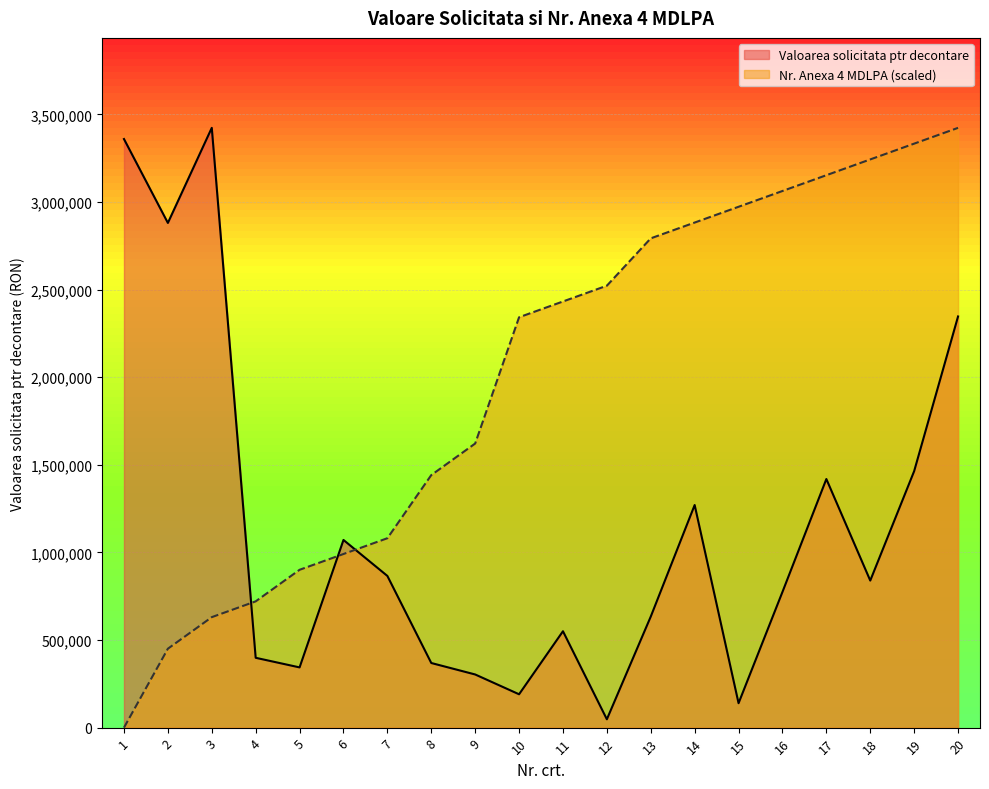

What is the difference between the maximum and second lowest values in the Valoarea solicitata ptr decontare series?

3284140.7